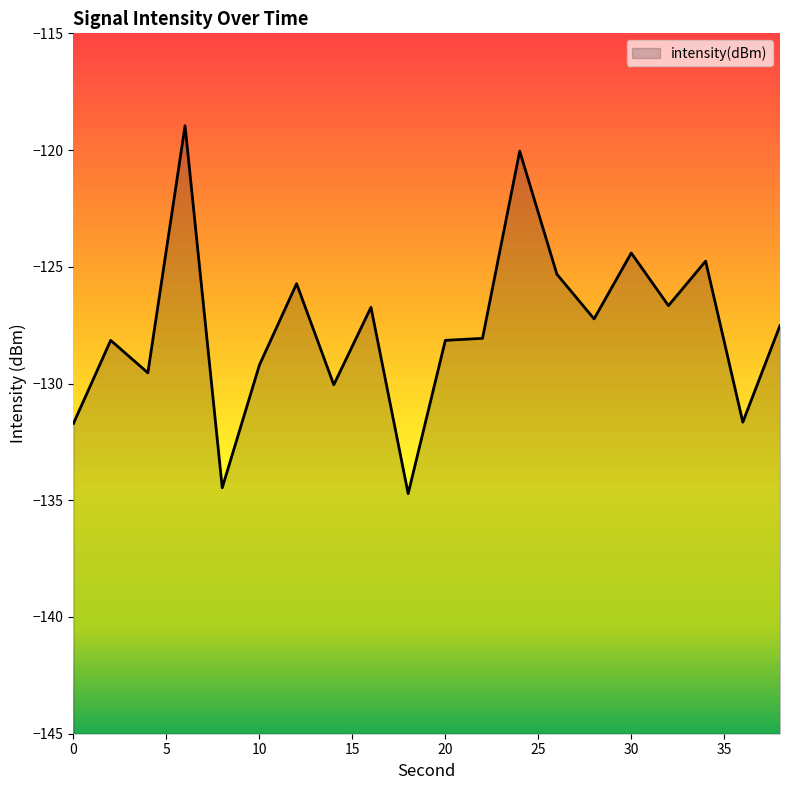

List the labels in order of value, largest first.

6, 24, 30, 34, 26, 12, 32, 16, 28, 38, 22, 20, 2, 10, 4, 14, 36, 0, 8, 18